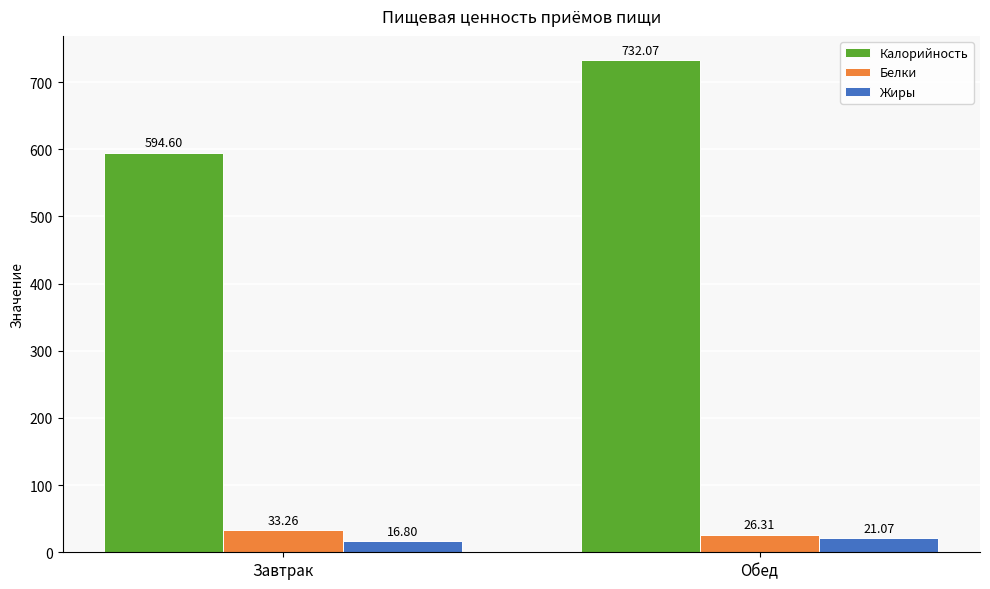

What is the highest value of the Жиры series?

21.1